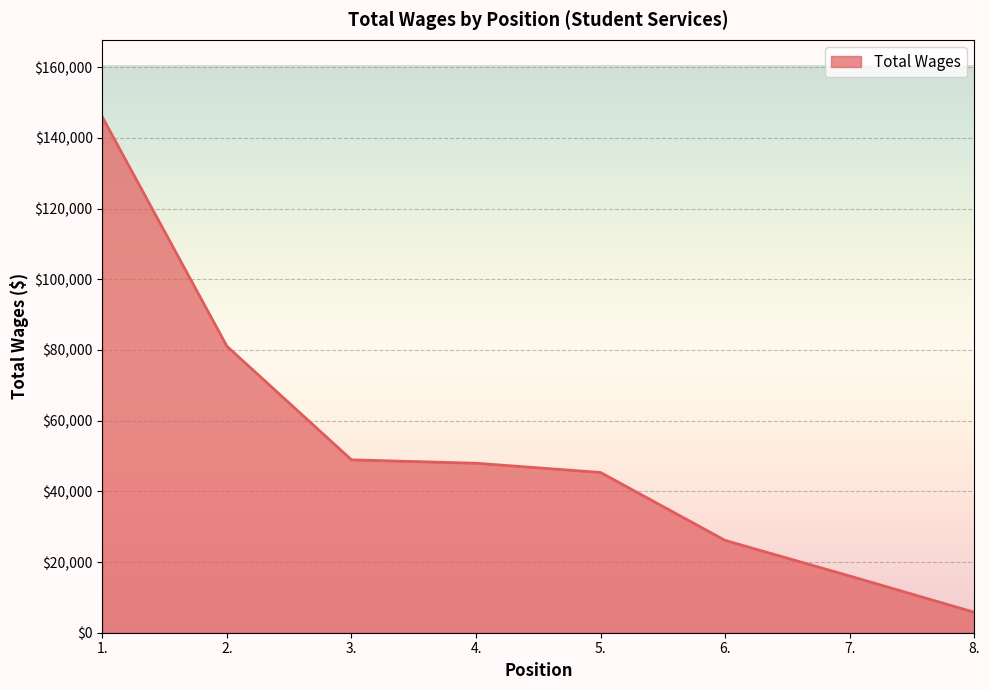

Reading left to right, extract all data points from this chart.

145864	81045	48917	47954	45340	26126	16056	5799